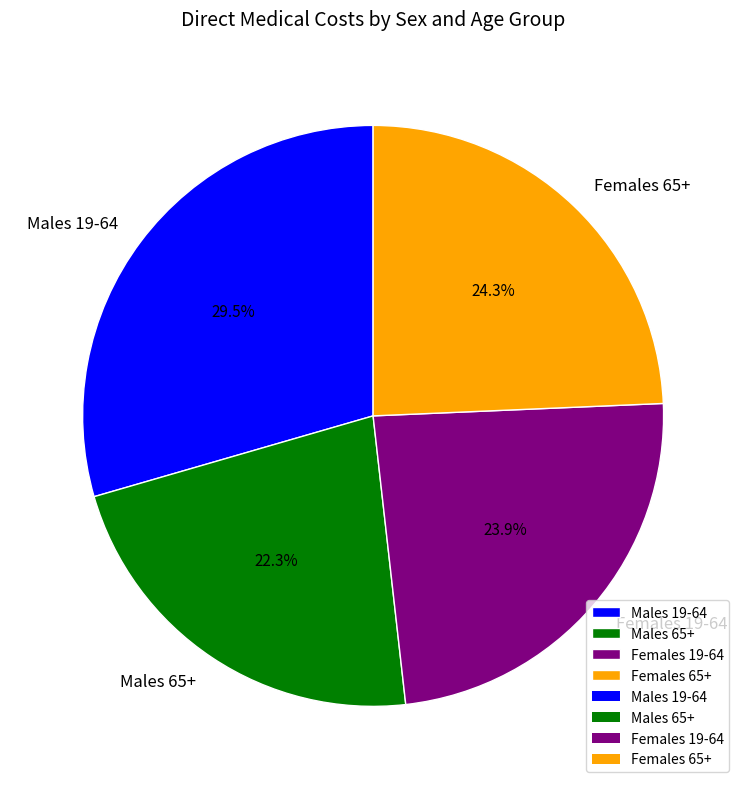

Which has a higher value, Males 65+ or Females 19-64?

Females 19-64